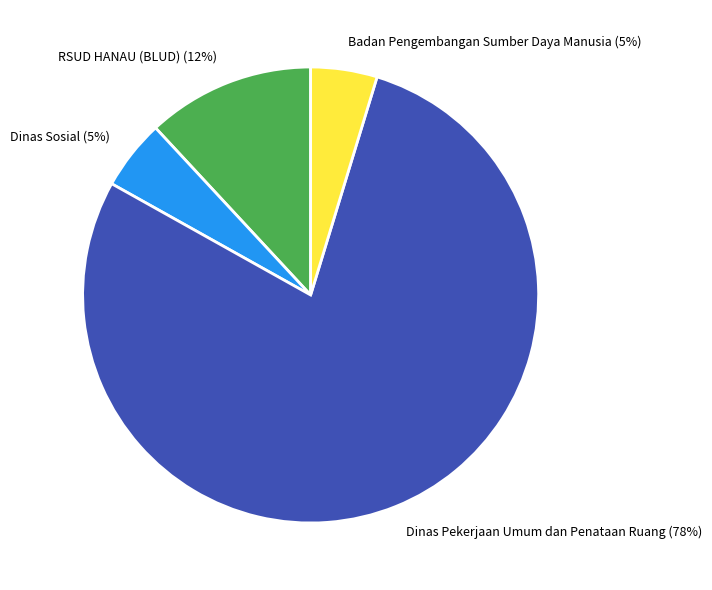

Is the sum of RSUD HANAU (BLUD) and Dinas Pekerjaan Umum dan Penataan Ruang greater than half?

Yes